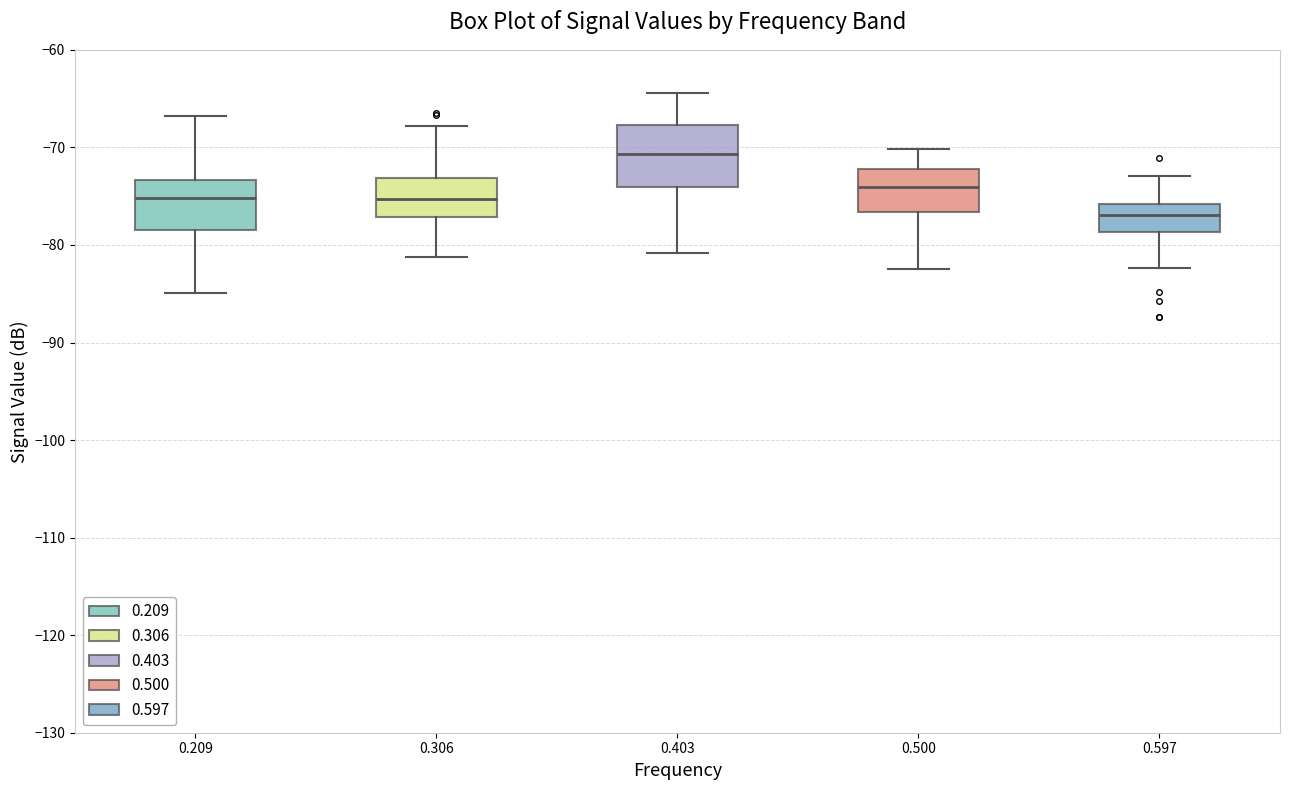

Reading left to right, read every box against the y-axis: the position of its median line, the range the box covers, and the ends of its whiskers. The values are not printed on the chart, so give them approximately, as read against the axis.

0.209: median -75, box -78 to -73, whiskers -85 to -67
0.306: median -75, box -77 to -73, whiskers -81 to -68
0.403: median -71, box -74 to -68, whiskers -81 to -64
0.500: median -74, box -77 to -72, whiskers -82 to -70
0.597: median -77, box -79 to -76, whiskers -82 to -73